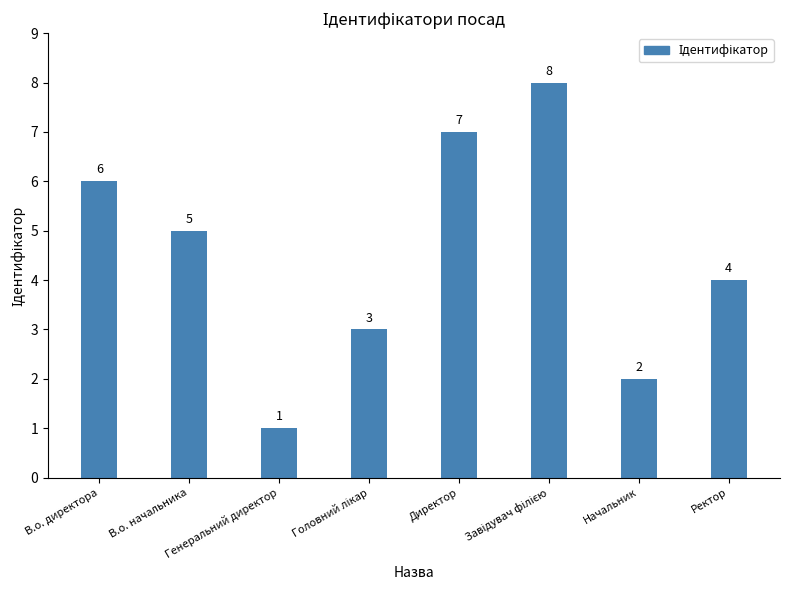

Count the number of categories in the chart.

8